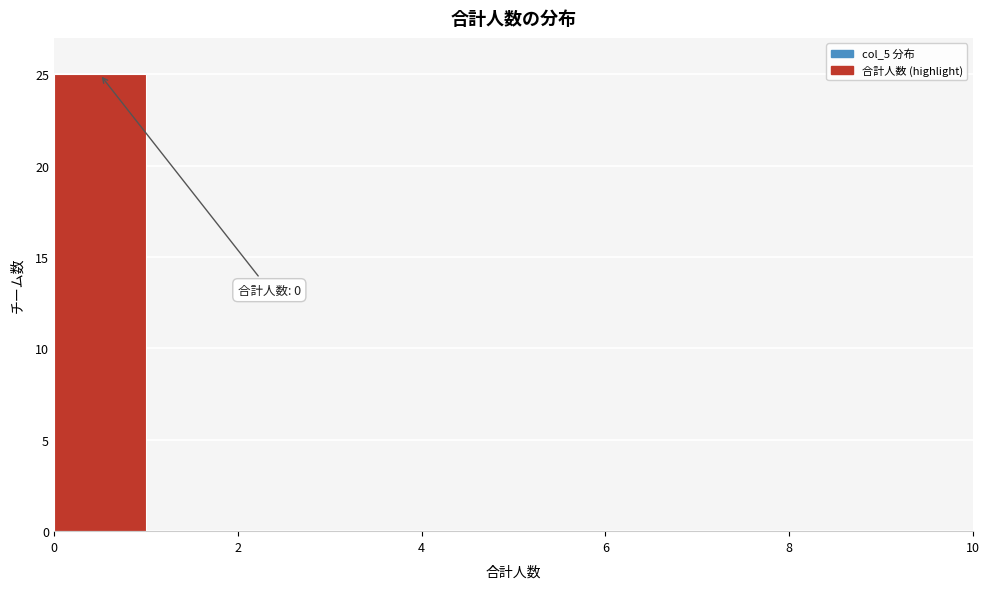

Over which range of the x-axis is the bar tallest?

0 to 1